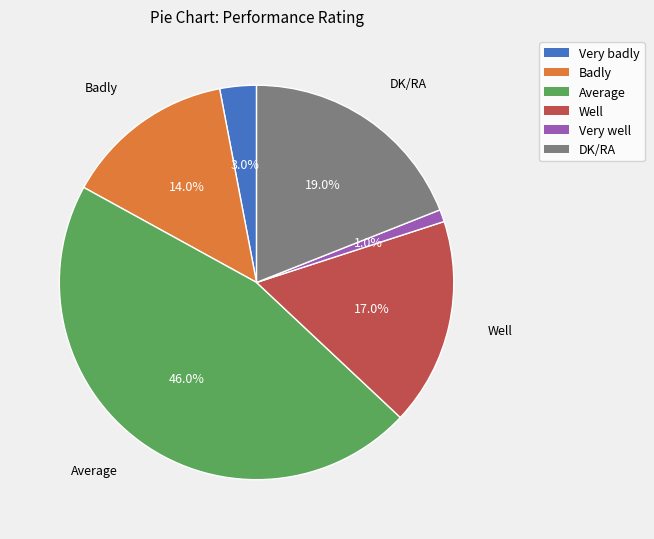

To the nearest percent, what portion does Average represent?

46%